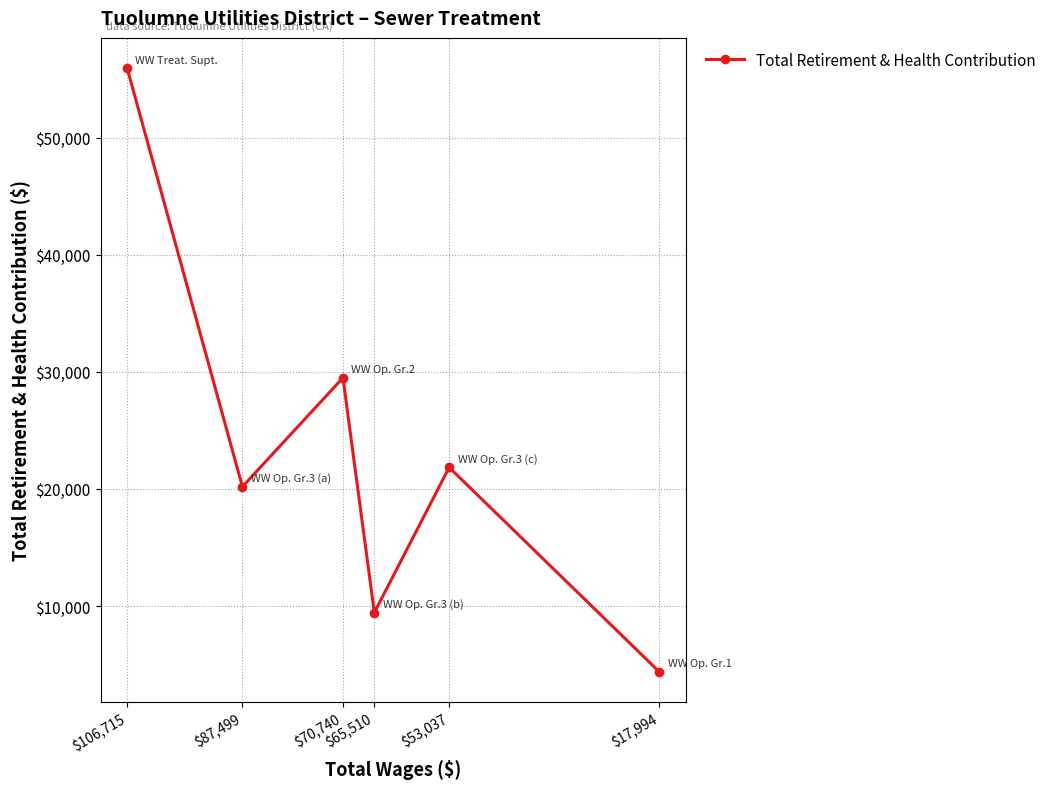

The chart shows a value of 10109 at $70,740. True or false?

False